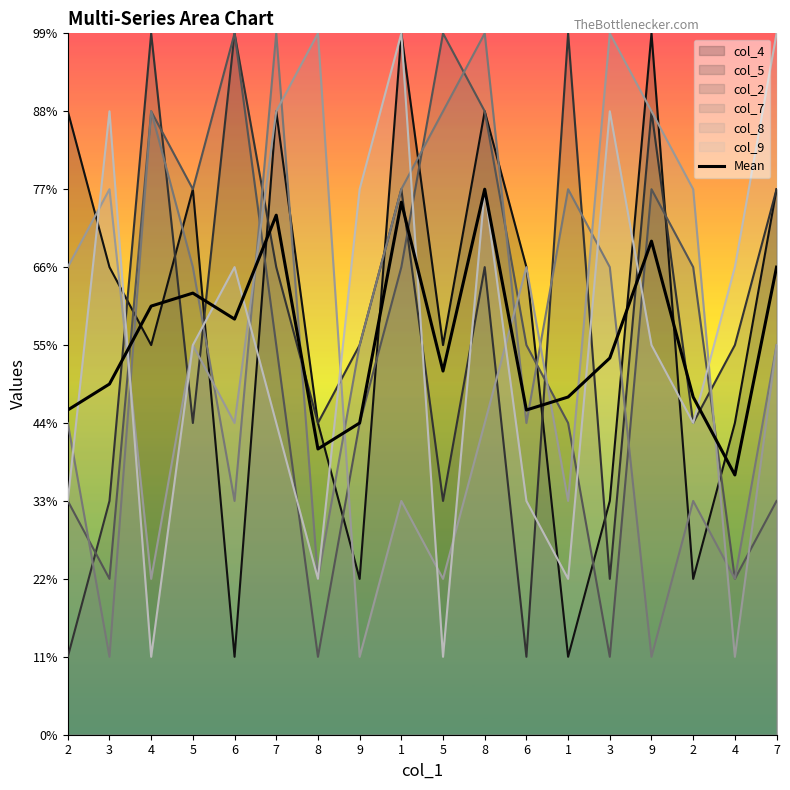

Reading right to left, list all the values displayed in this chart.

6.0	3.3	4.3	6.3	4.8	4.3	4.2	7.0	4.7	6.8	4.0	3.7	6.7	5.3	5.7	5.5	4.5	4.2